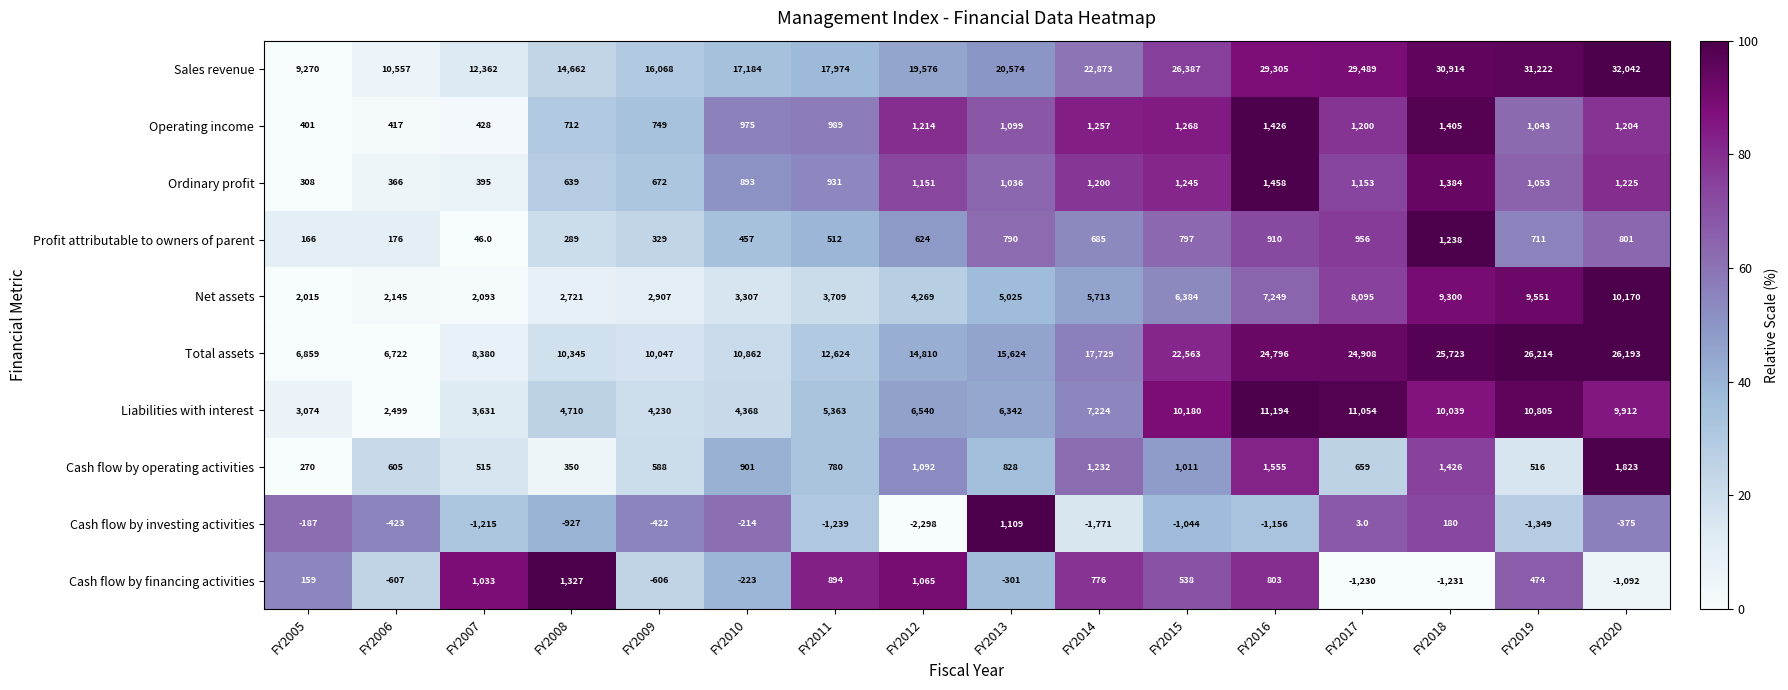

What is the difference between the Operating income values at FY2008 and FY2015?

556